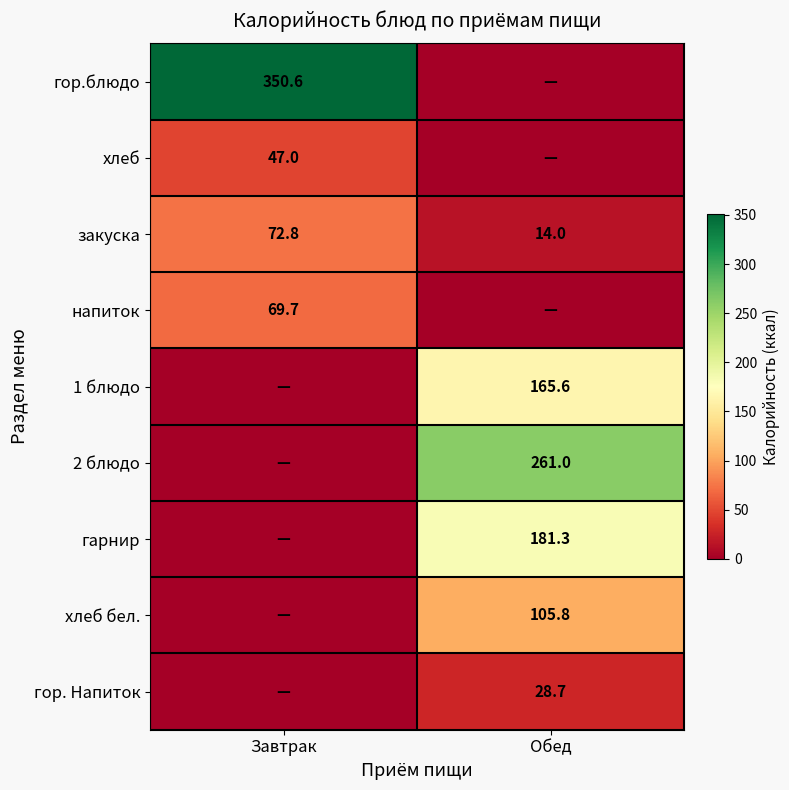

What is the spread (max minus min) of values at Обед?

261.0